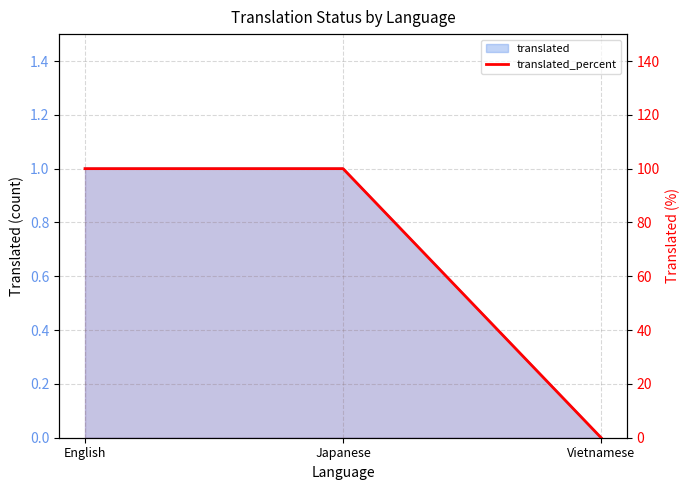

At which label is the value closest to 50?

English